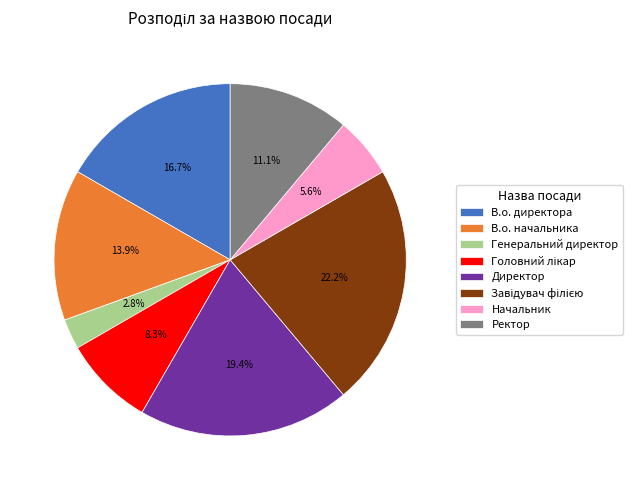

Which has a higher value, Начальник or В.о. начальника?

В.о. начальника